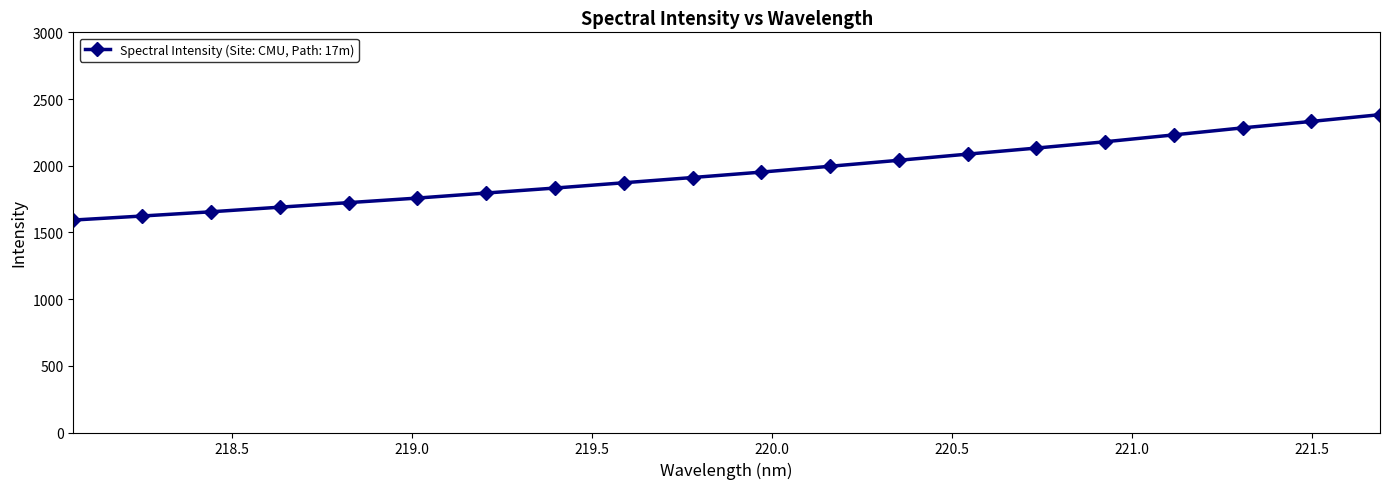

Does the chart have visible grid lines?

No